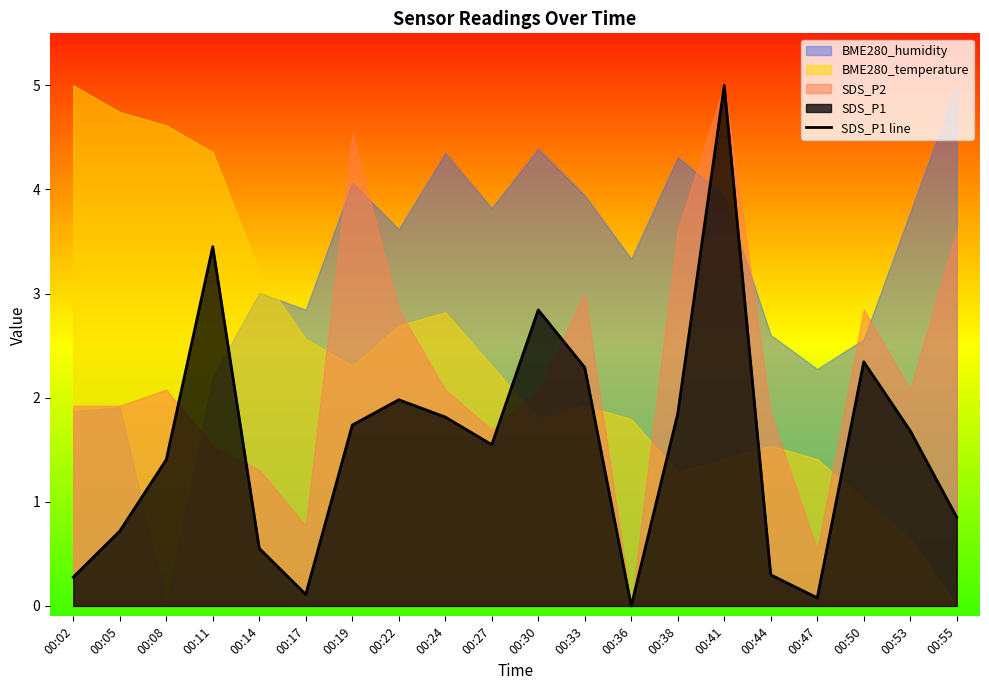

Does the chart have visible grid lines?

No